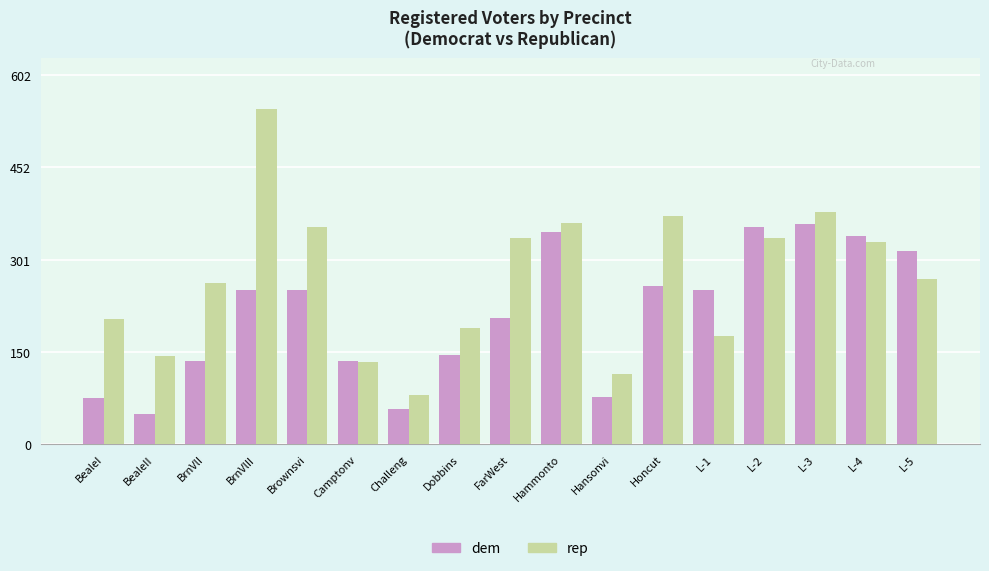

What is the difference between the rep values at L-1 and BrnVlII?

372